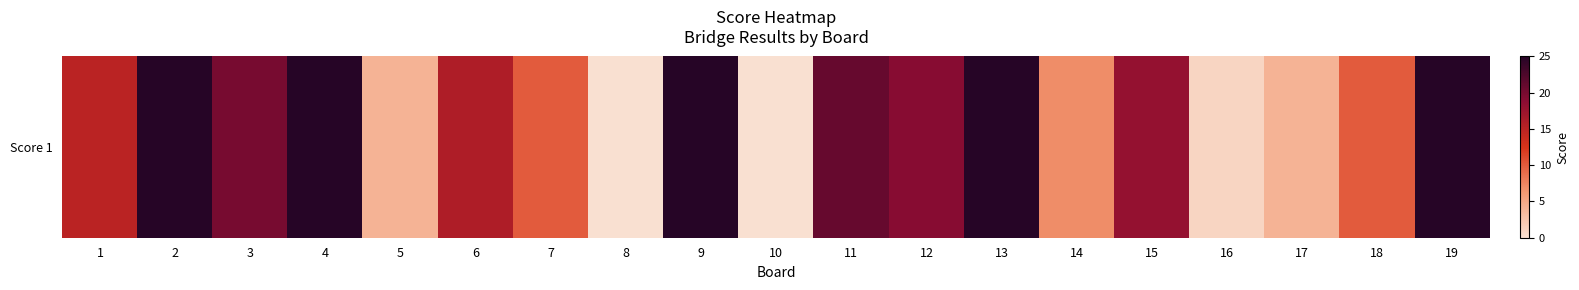

What is the average value?

14